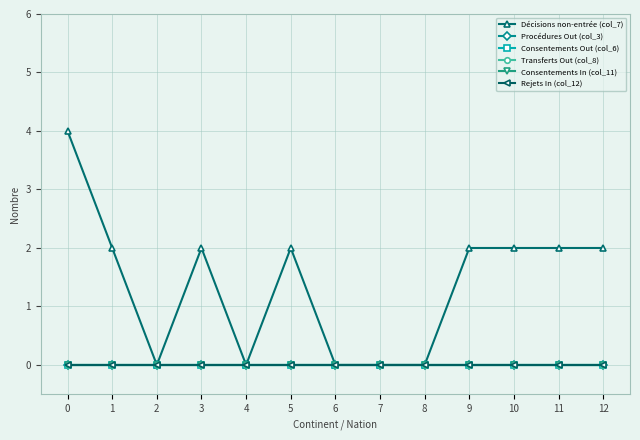

Between 5 and 10, which is larger?

5